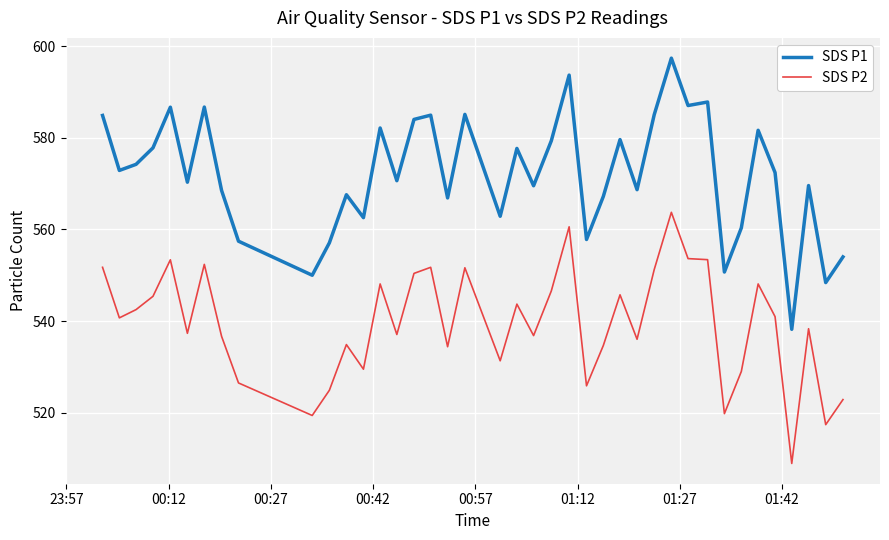

What is the difference between the maximum and minimum values in the SDS P2 series?

54.8